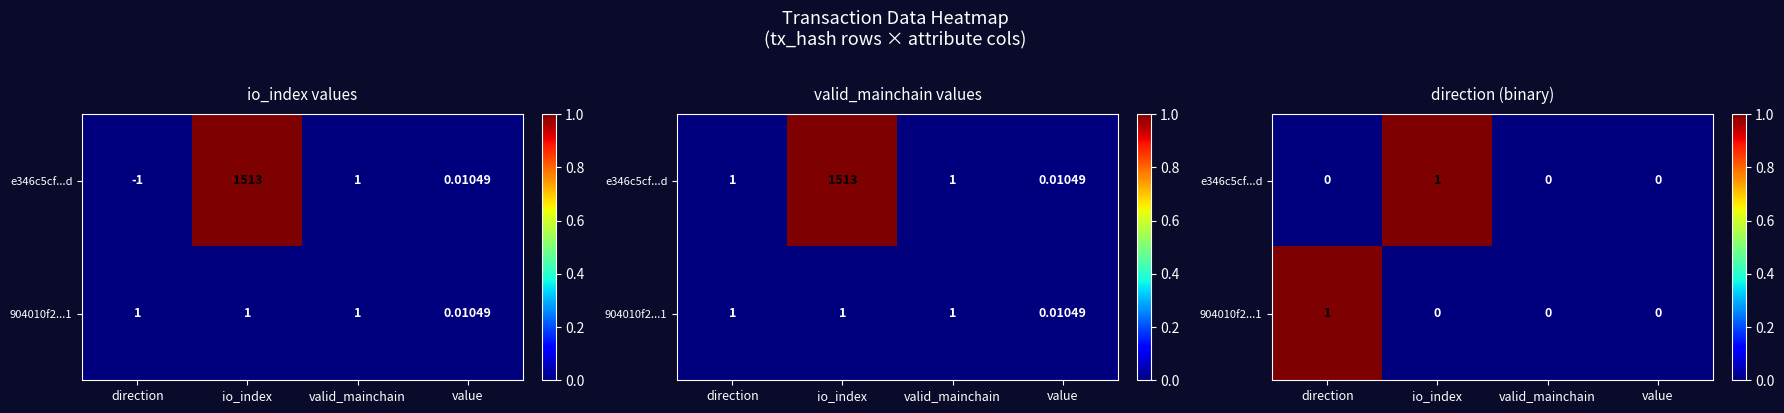

The 904010f2...1 series shows 0 at io_index. True or false?

True